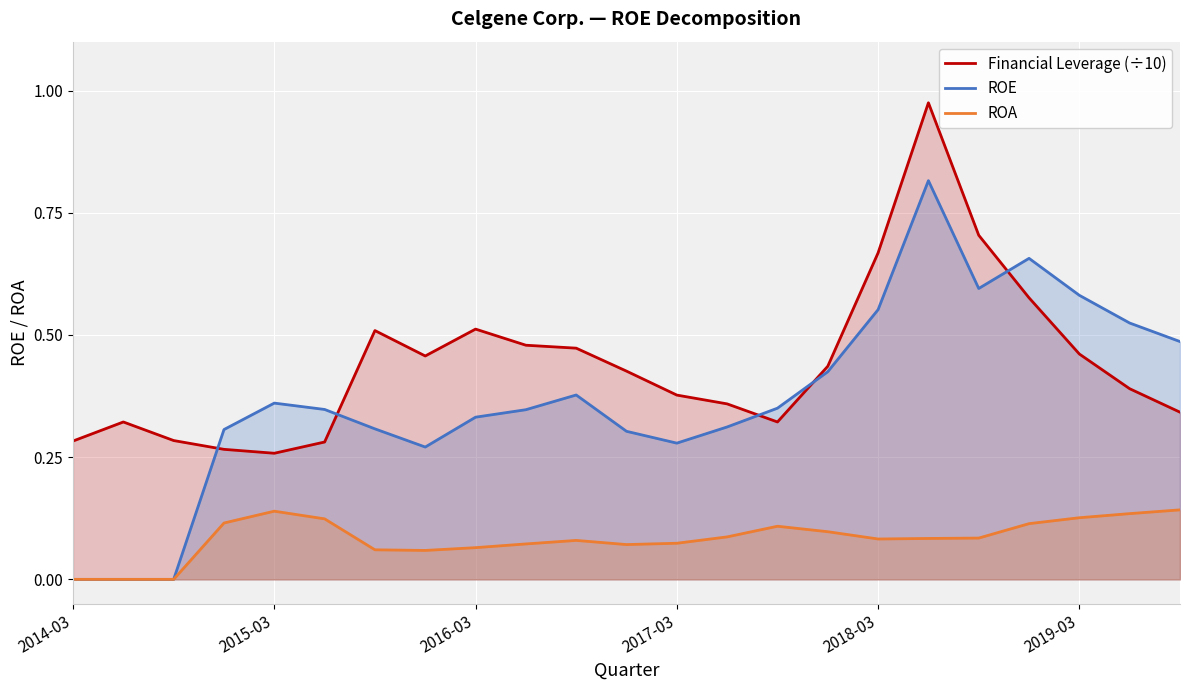

Which series has the widest spread of values?

ROE